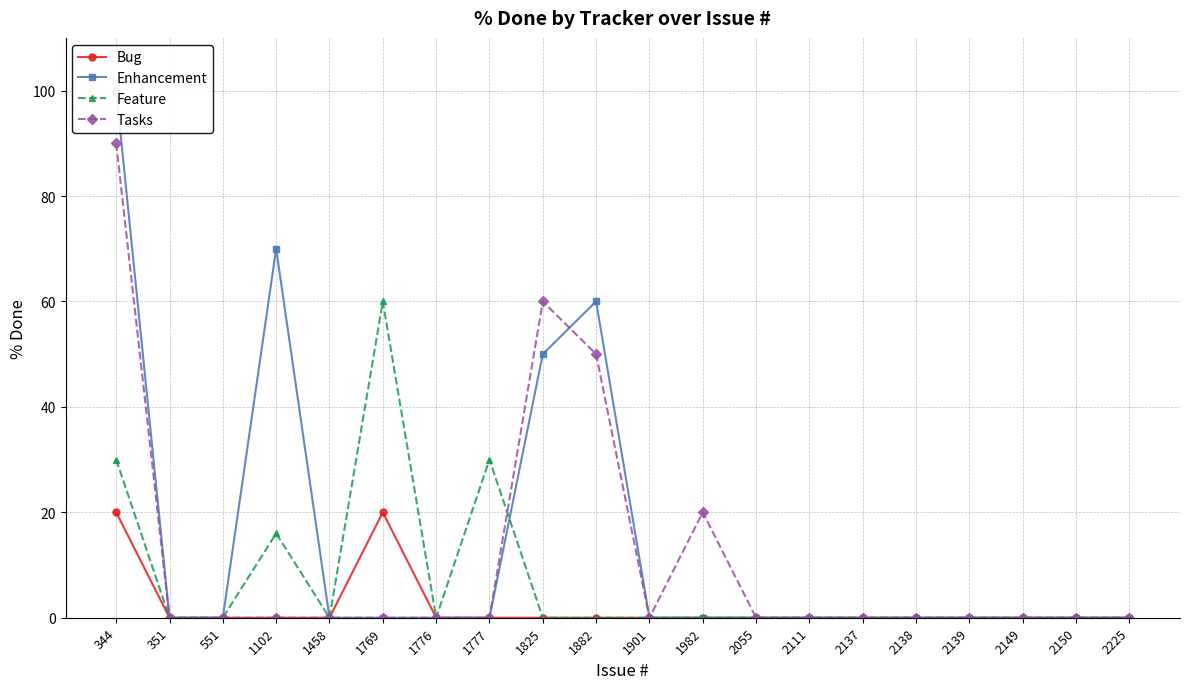

Reading left to right, what are all the values shown in this chart?

Bug: 344=20	351=0	551=0	1102=0	1458=0	1769=20	1776=0	1777=0	1825=0	1882=0	1901=0	1982=0	2055=0	2111=0	2137=0	2138=0	2139=0	2149=0	2150=0	2225=0
Enhancement: 344=100	351=0	551=0	1102=70	1458=0	1769=0	1776=0	1777=0	1825=50	1882=60	1901=0	1982=0	2055=0	2111=0	2137=0	2138=0	2139=0	2149=0	2150=0	2225=0
Feature: 344=30	351=0	551=0	1102=16	1458=0	1769=60	1776=0	1777=30	1825=0	1882=0	1901=0	1982=0	2055=0	2111=0	2137=0	2138=0	2139=0	2149=0	2150=0	2225=0
Tasks: 344=90	351=0	551=0	1102=0	1458=0	1769=0	1776=0	1777=0	1825=60	1882=50	1901=0	1982=20	2055=0	2111=0	2137=0	2138=0	2139=0	2149=0	2150=0	2225=0